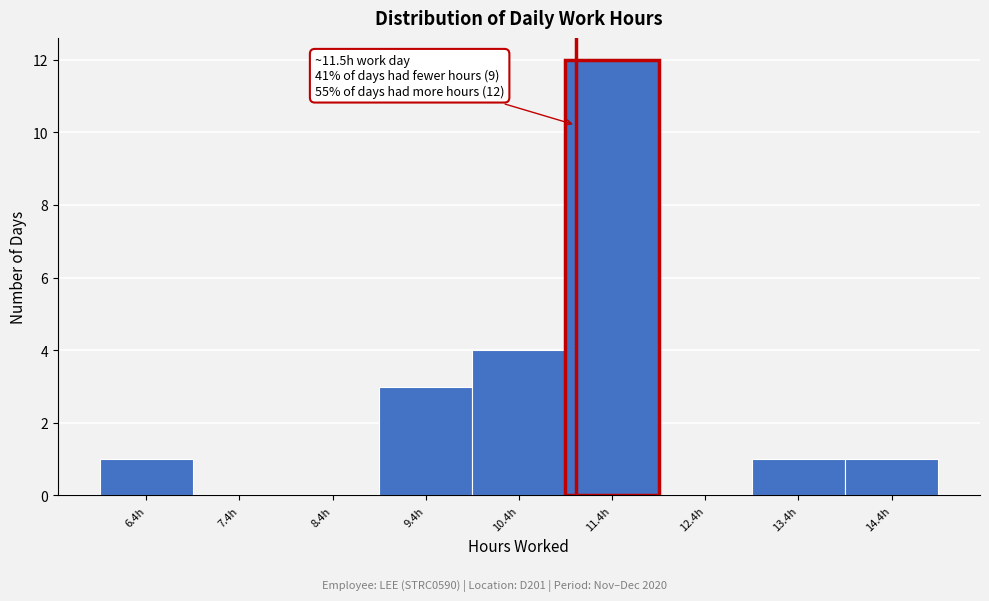

Reading right to left, list all the values displayed in this chart.

14.4h=1	13.4h=1	12.4h=0	11.4h=12	10.4h=4	9.4h=3	8.4h=0	7.4h=0	6.4h=1